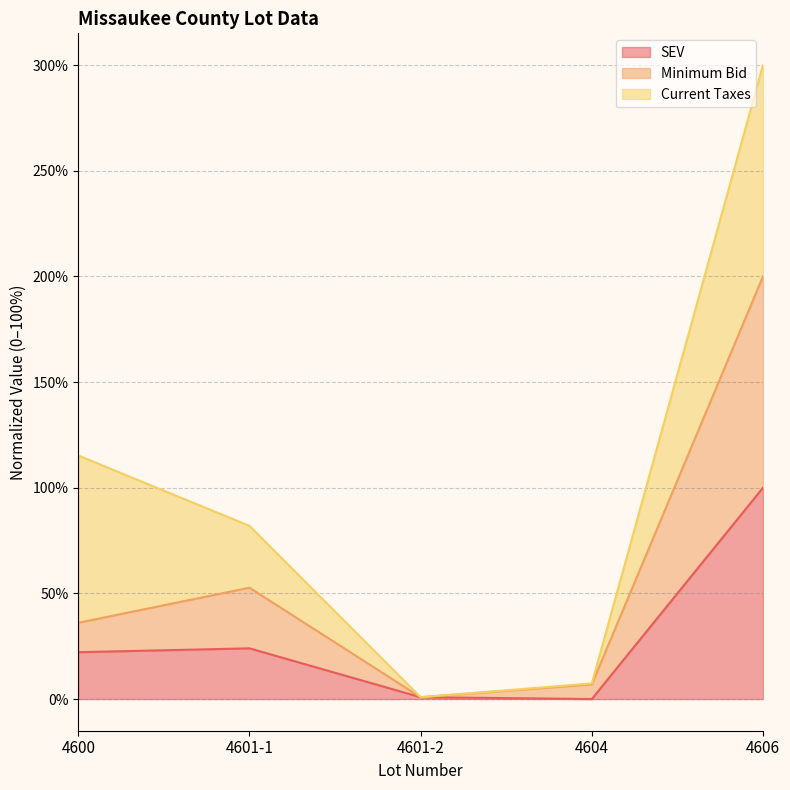

True or false: SEV has a value of 150.1 at 4606.

False